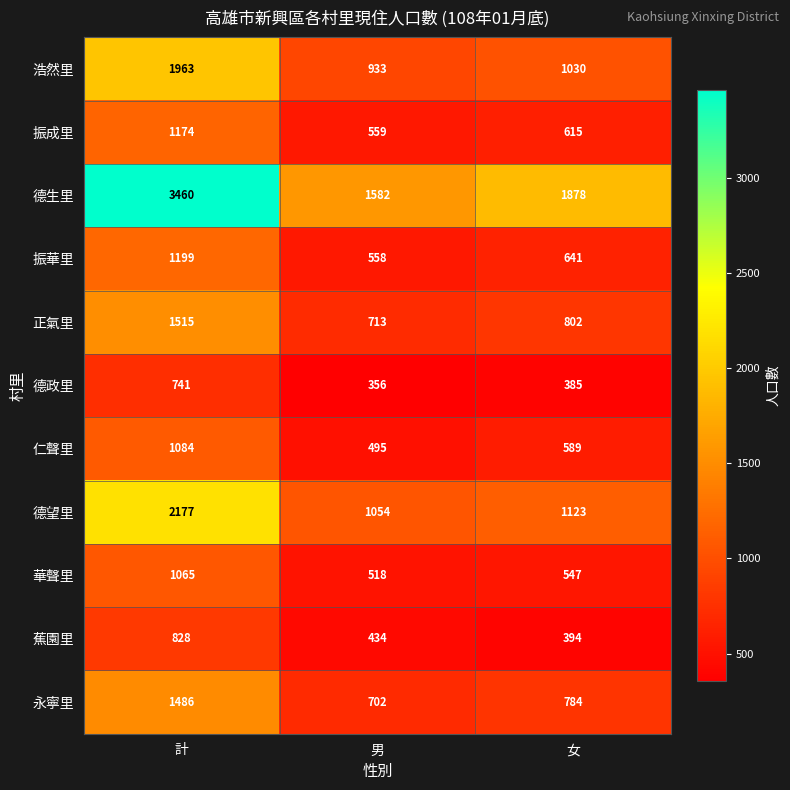

Which series has the largest total across all categories?

德生里